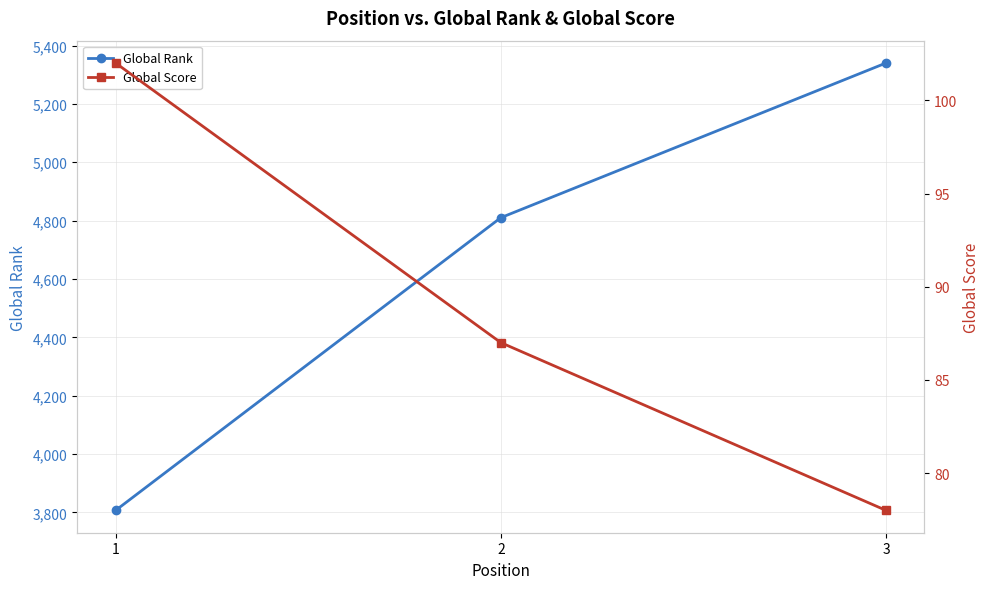

How many data points in Global Score are less than 87?

1